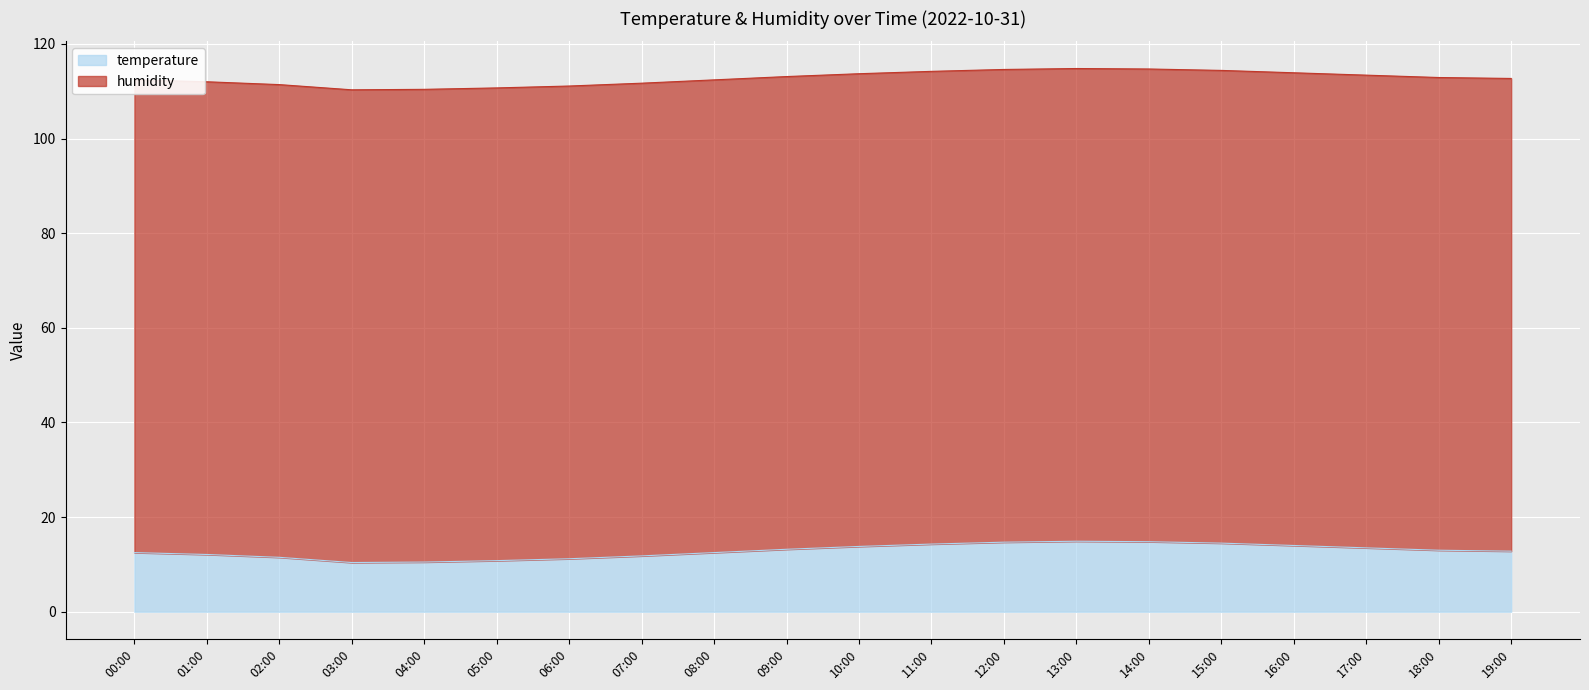

Reading right to left, extract all data points from this chart.

12.8	13.0	13.5	14.0	14.5	14.8	14.9	14.7	14.3	13.8	13.2	12.5	11.8	11.2	10.8	10.5	10.4	11.5	12.1	12.5